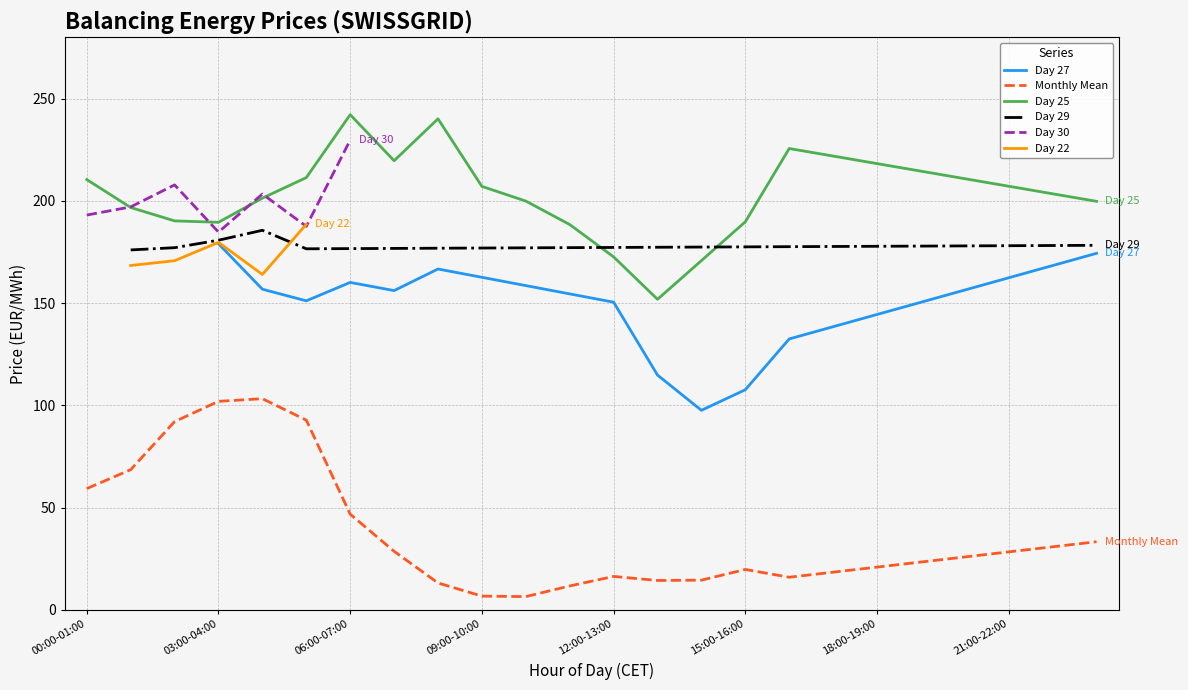

True or false: Day 25 and Monthly Mean intersect in this chart.

False